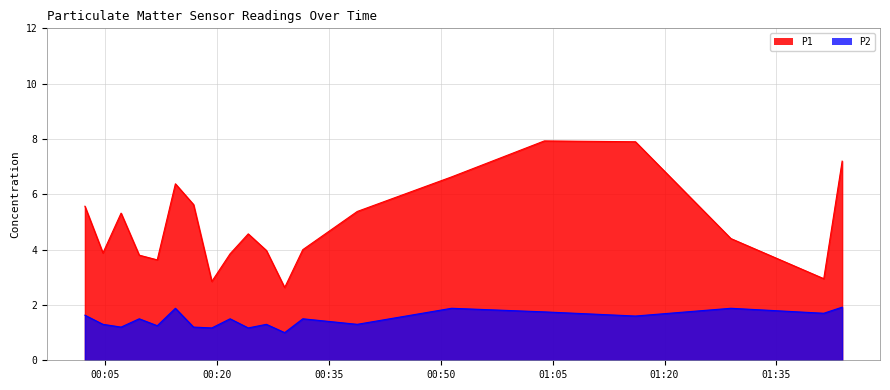

What is the sum of all P2 values?

29.6